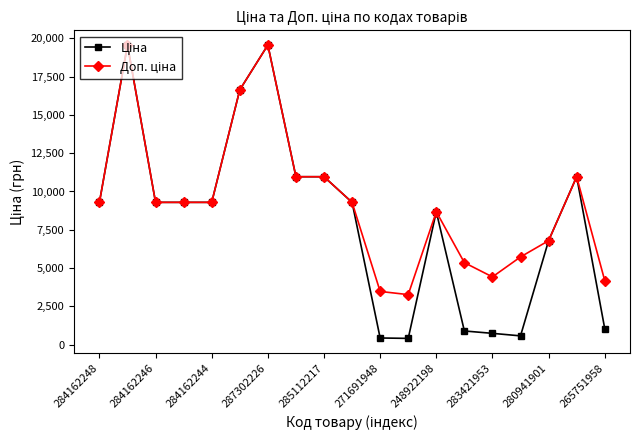

What is the maximum value shown in the chart?

19564.9